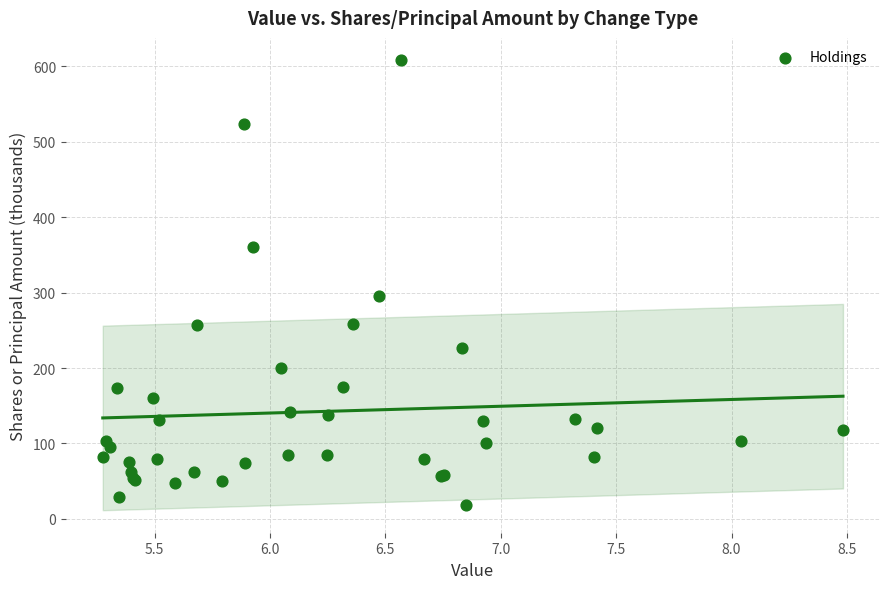

What Y value in the scatter plot is closest to 313?

295.7